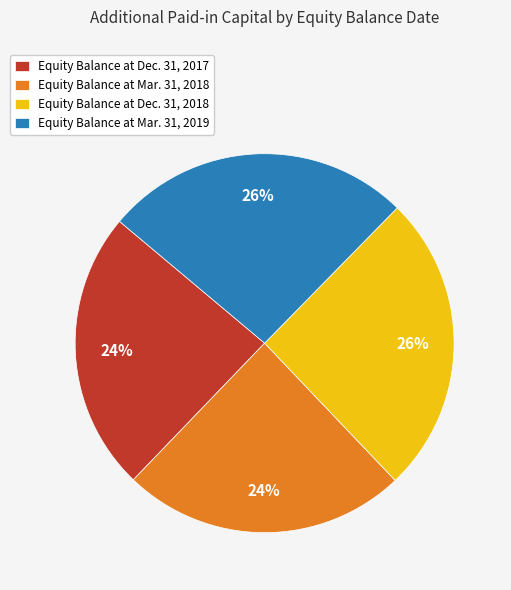

True or false: Equity Balance at Dec. 31, 2018 accounts for 26% of the total.

True